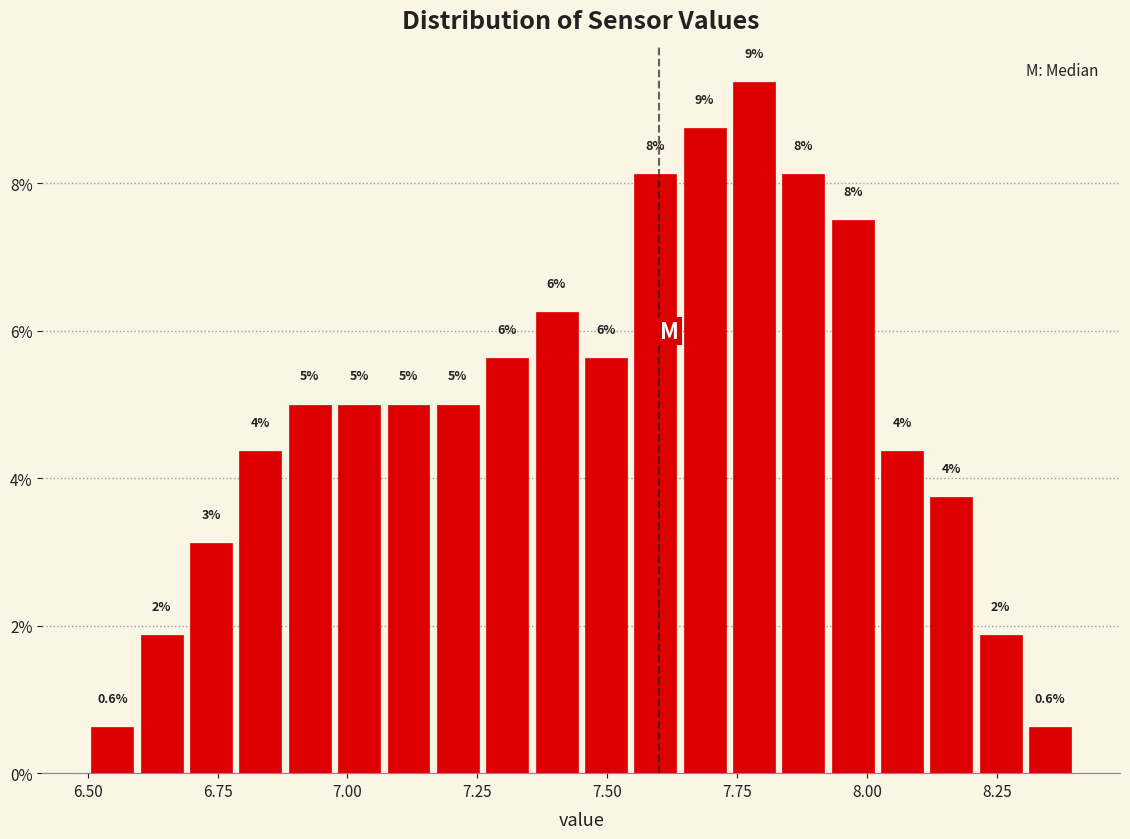

Around what value on the x-axis is the tallest bar? Give the approximate position of its centre, as read against the axis.

7.80